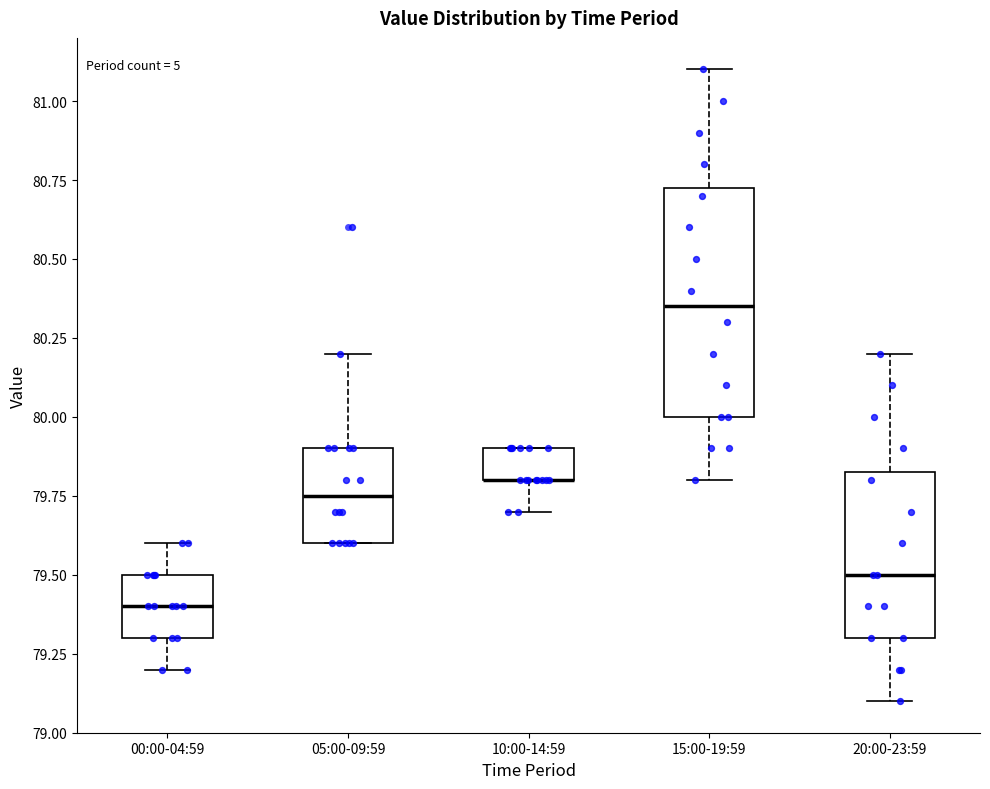

Reading left to right, read every box against the y-axis: the position of its median line, the range the box covers, and the ends of its whiskers. The values are not printed on the chart, so give them approximately, as read against the axis.

00:00-04:59: median 79.40, box 79.30 to 79.50, whiskers 79.20 to 79.60
05:00-09:59: median 79.75, box 79.60 to 79.90, whiskers 79.60 to 80.20
10:00-14:59: median 79.80 (drawn on the box's lower edge), box 79.80 to 79.90, whiskers 79.70 to 79.90
15:00-19:59: median 80.35, box 80.00 to 80.75, whiskers 79.80 to 81.10
20:00-23:59: median 79.50, box 79.30 to 79.85, whiskers 79.10 to 80.20